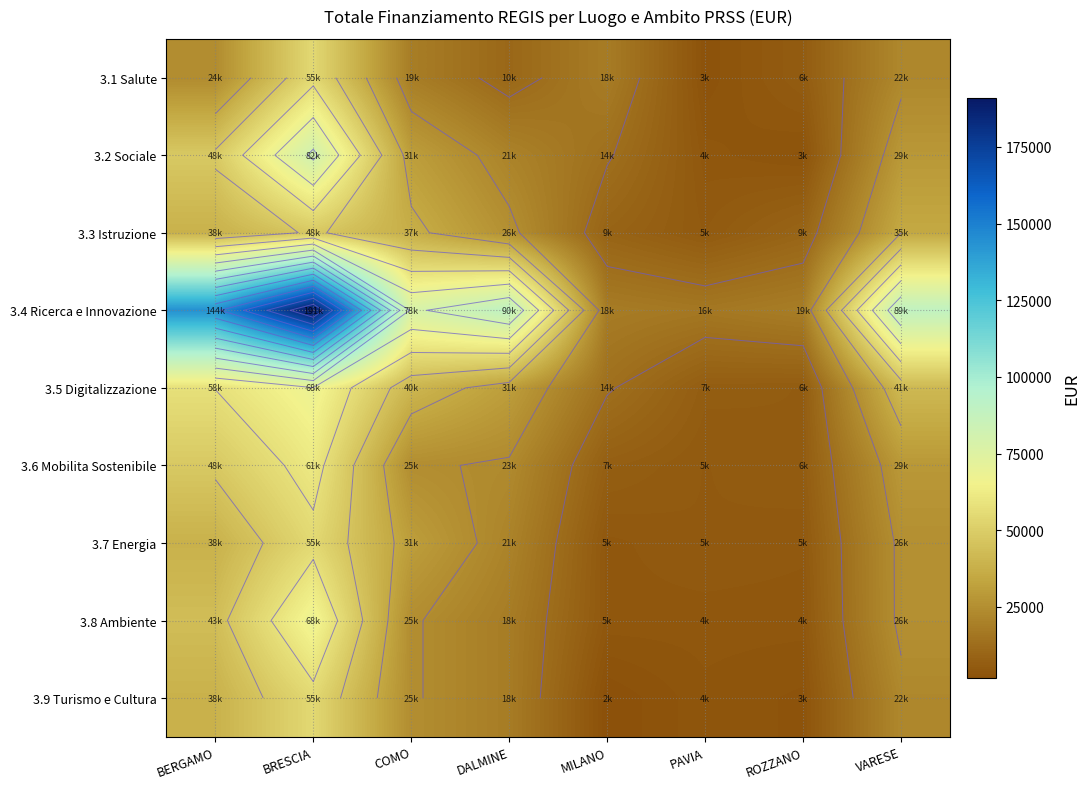

Which series has the widest spread of values?

3.4 Ricerca e Innovazione